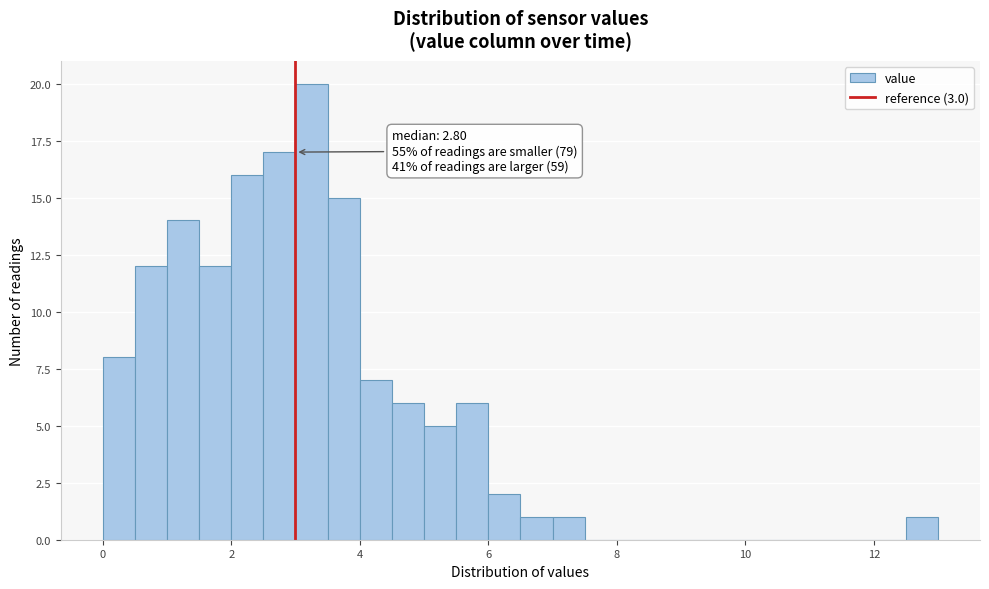

Read against the x-axis, roughly where is the centre of the tallest bar?

3.2